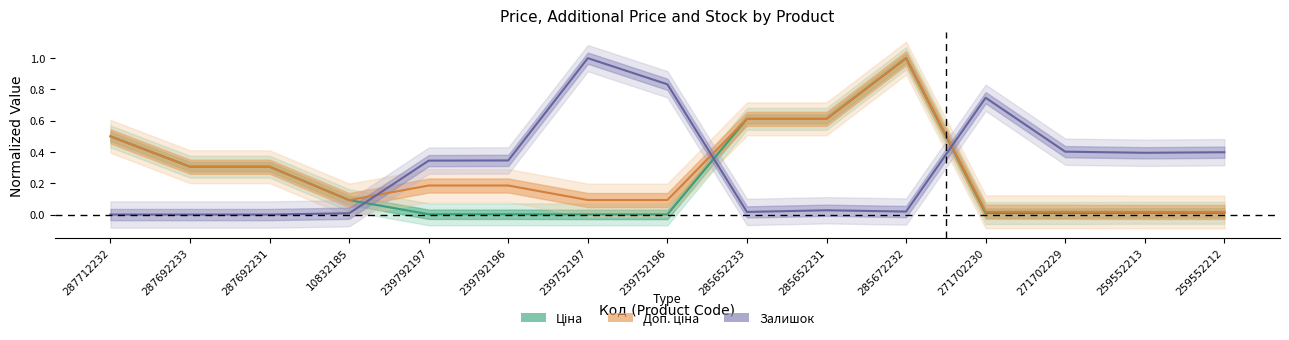

Which series has the widest spread of values?

Залишок